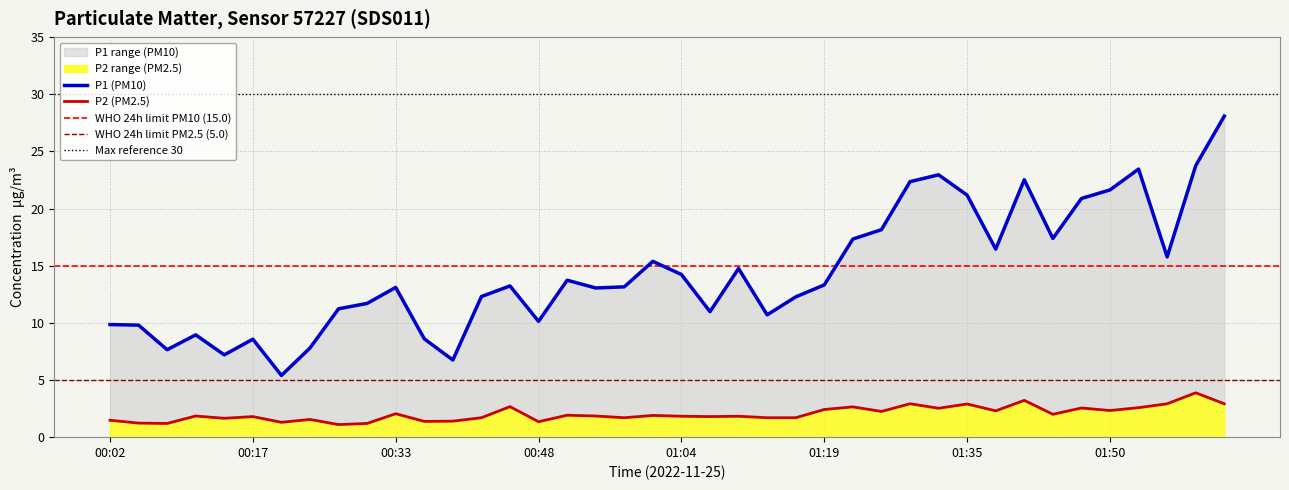

At which label is P1 closest to 16?

01:57